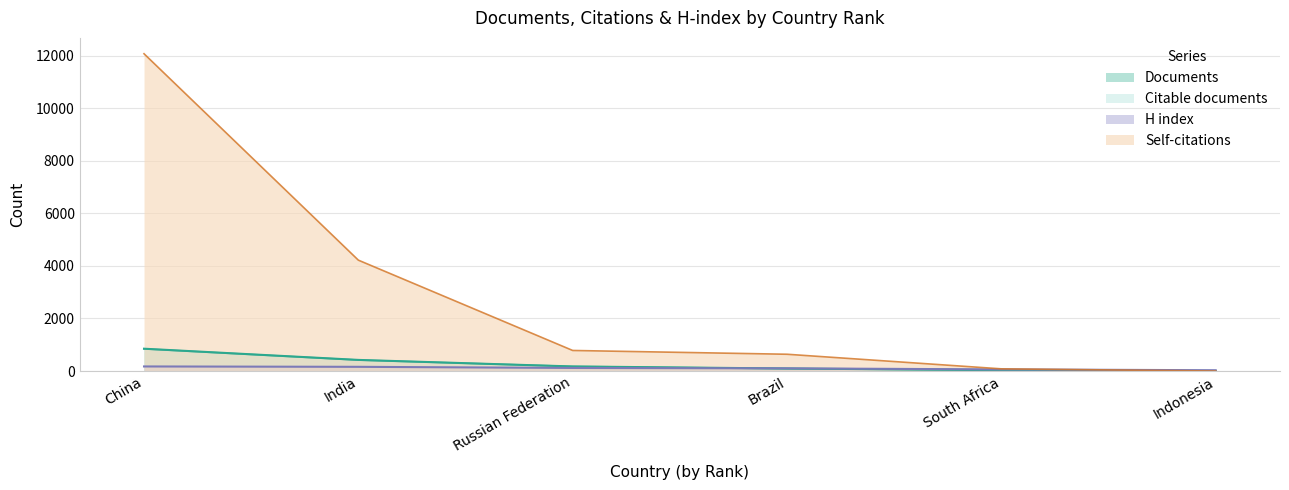

What is the difference between the maximum and minimum values in the Citations series?

12071